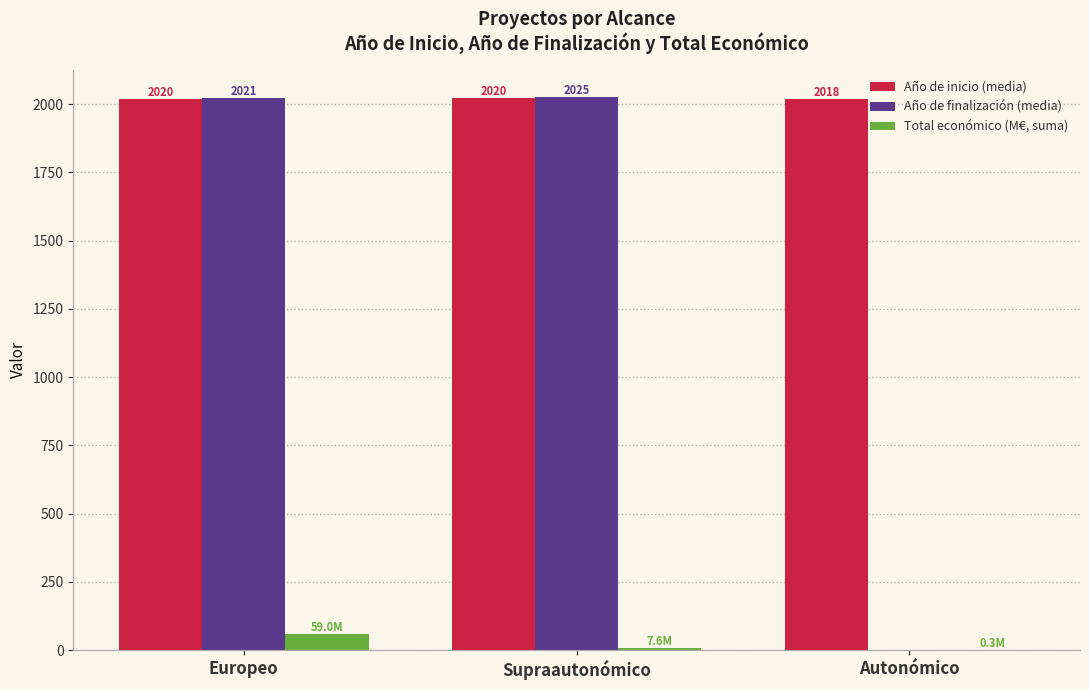

True or false: Año de finalización (media) has a value of -1105.6 at Autonómico.

False